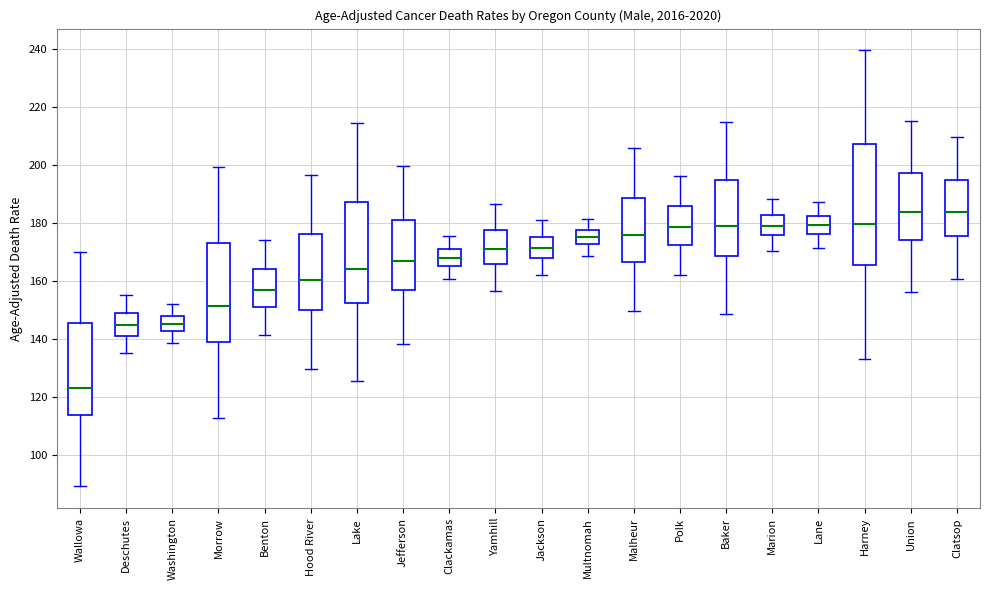

Reading left to right, read every box against the y-axis: the position of its median line, the range the box covers, and the ends of its whiskers. The values are not printed on the chart, so give them approximately, as read against the axis.

Wallowa: median 122, box 114 to 146, whiskers 90 to 170
Deschutes: median 144, box 140 to 148, whiskers 134 to 154
Washington: median 146, box 142 to 148, whiskers 138 to 152
Morrow: median 152, box 138 to 172, whiskers 112 to 200
Benton: median 156, box 152 to 164, whiskers 142 to 174
Hood River: median 160, box 150 to 176, whiskers 130 to 196
Lake: median 164, box 152 to 188, whiskers 126 to 214
Jefferson: median 166, box 156 to 180, whiskers 138 to 200
Clackamas: median 168, box 166 to 170, whiskers 160 to 176
Yamhill: median 170, box 166 to 178, whiskers 156 to 186
Jackson: median 172, box 168 to 176, whiskers 162 to 180
Multnomah: median 174, box 172 to 178, whiskers 168 to 182
Malheur: median 176, box 166 to 188, whiskers 150 to 206
Polk: median 178, box 172 to 186, whiskers 162 to 196
Baker: median 178, box 168 to 194, whiskers 148 to 214
Marion: median 180, box 176 to 182, whiskers 170 to 188
Lane: median 180, box 176 to 182, whiskers 172 to 188
Harney: median 180, box 166 to 208, whiskers 134 to 240
Union: median 184, box 174 to 198, whiskers 156 to 216
Clatsop: median 184, box 176 to 194, whiskers 160 to 210